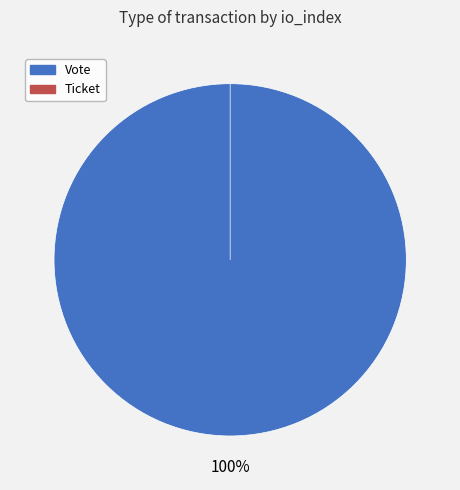

Between Vote and Ticket, which is larger?

Vote